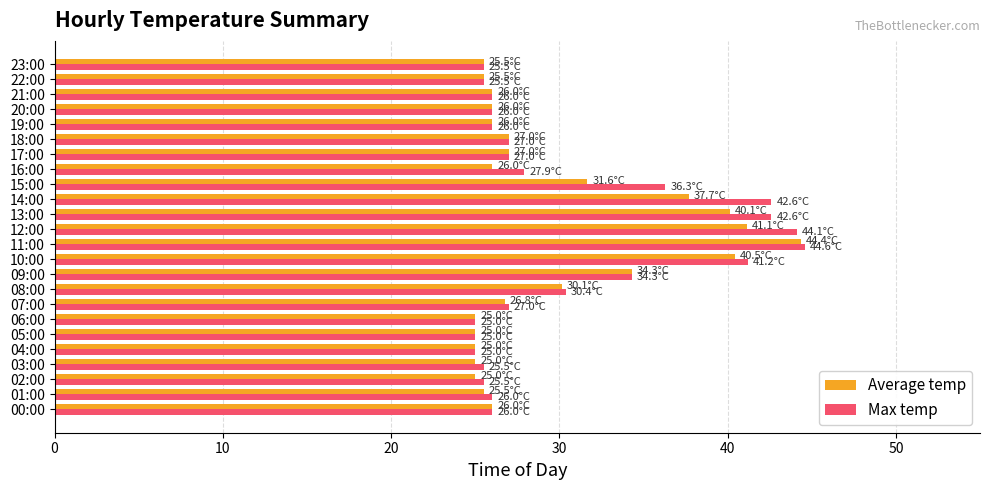

What is the minimum value for Max temp?

25.0